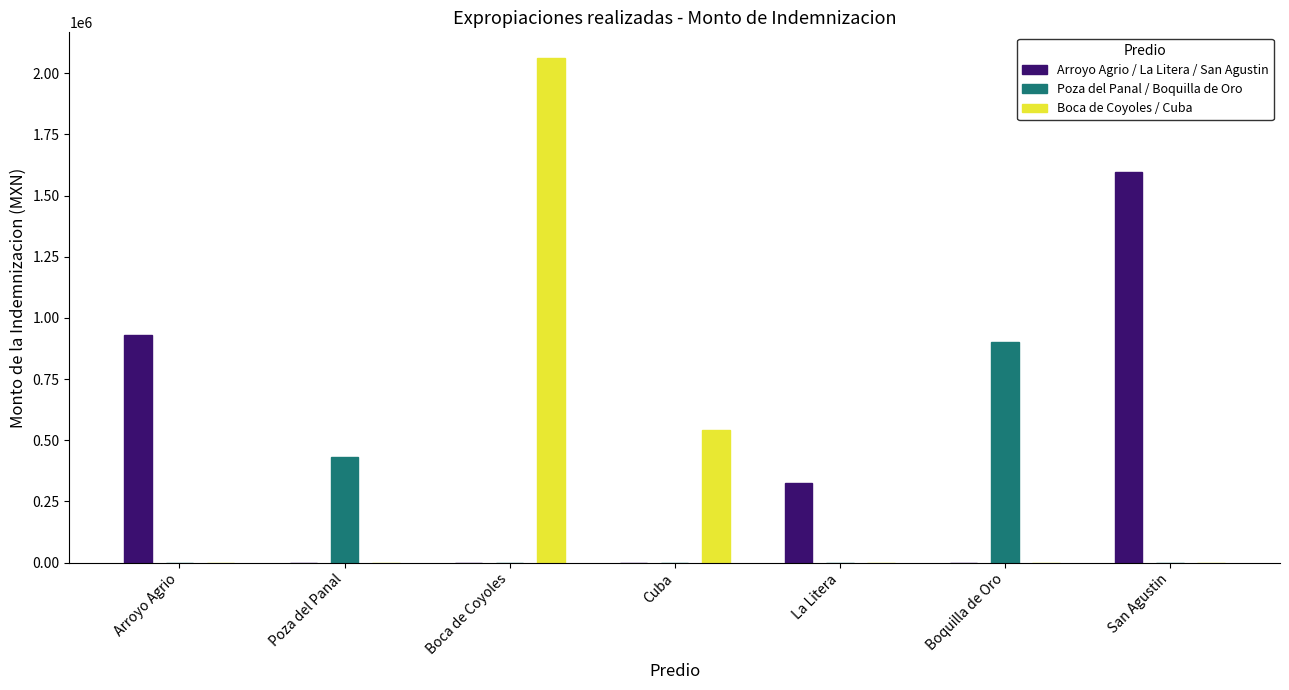

What are all the series names shown in the legend?

Arroyo Agrio / La Litera / San Agustin, Poza del Panal / Boquilla de Oro, Boca de Coyoles / Cuba